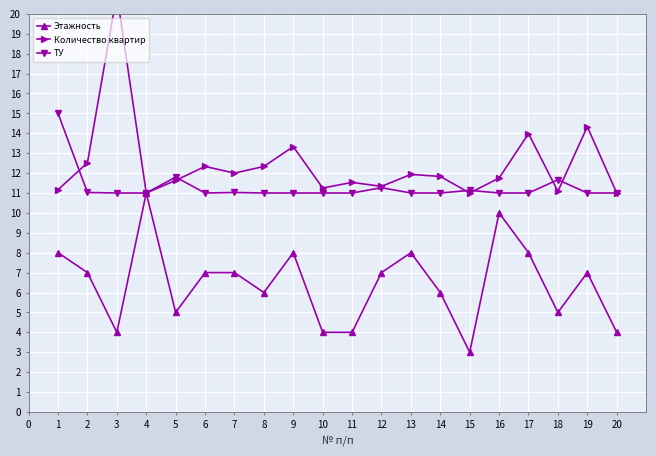

At which label does Этажность reach its peak?

4